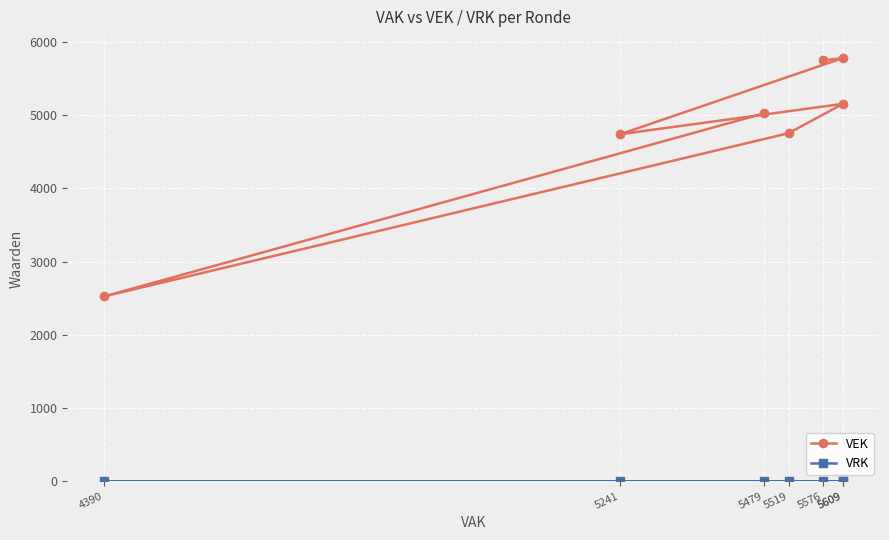

What is the difference between the maximum and minimum values in the VEK series?

3256